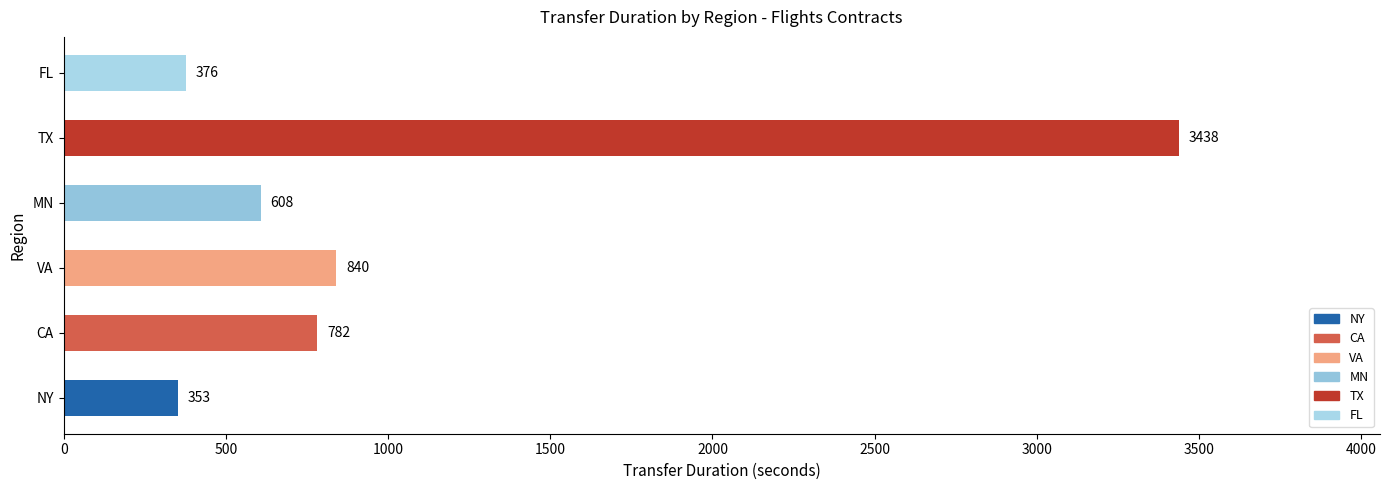

What is the maximum value shown in the chart?

3438